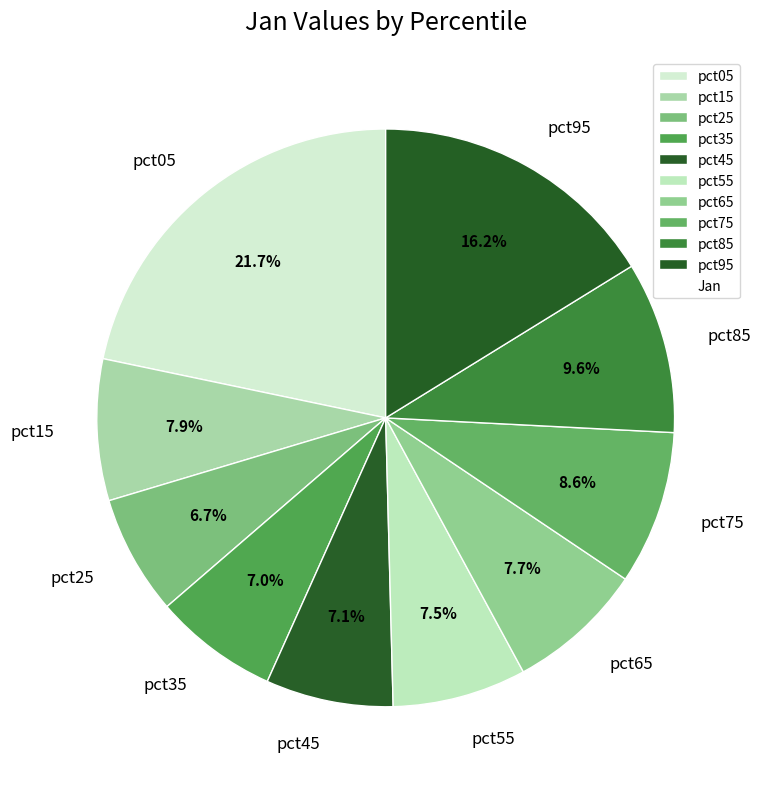

Is there a majority slice in this chart?

No